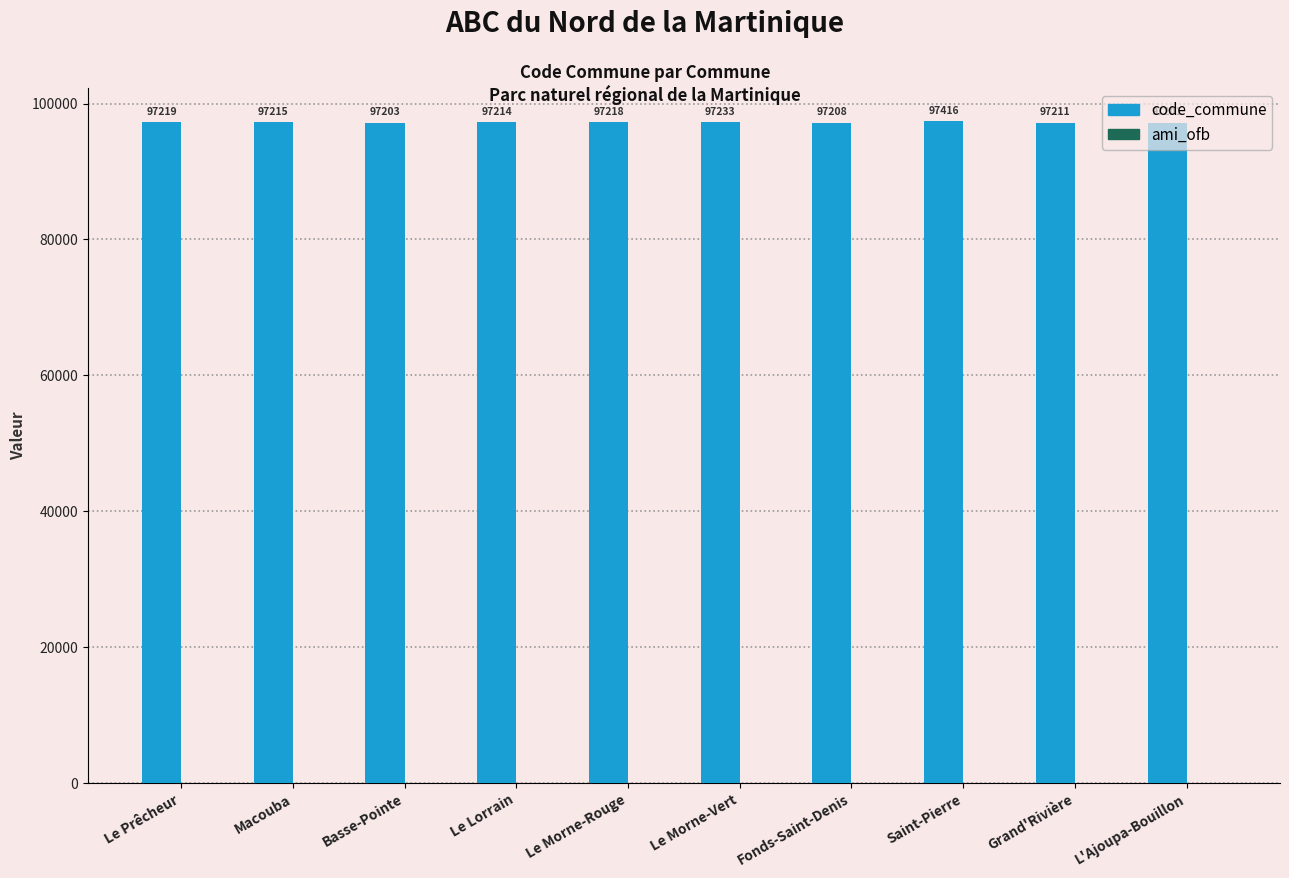

Between Le Prêcheur and Basse-Pointe, which is larger?

Le Prêcheur